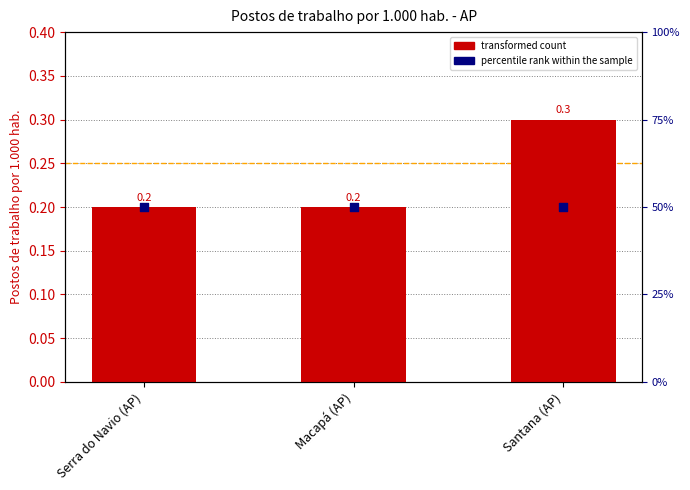

Which series has the widest spread of Y values?

Postos de trabalho por 1.000 hab.